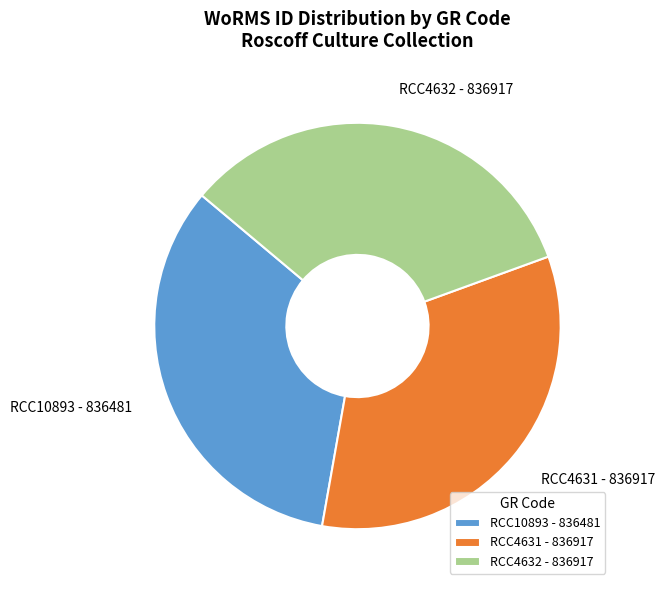

Does any single category account for the majority?

No